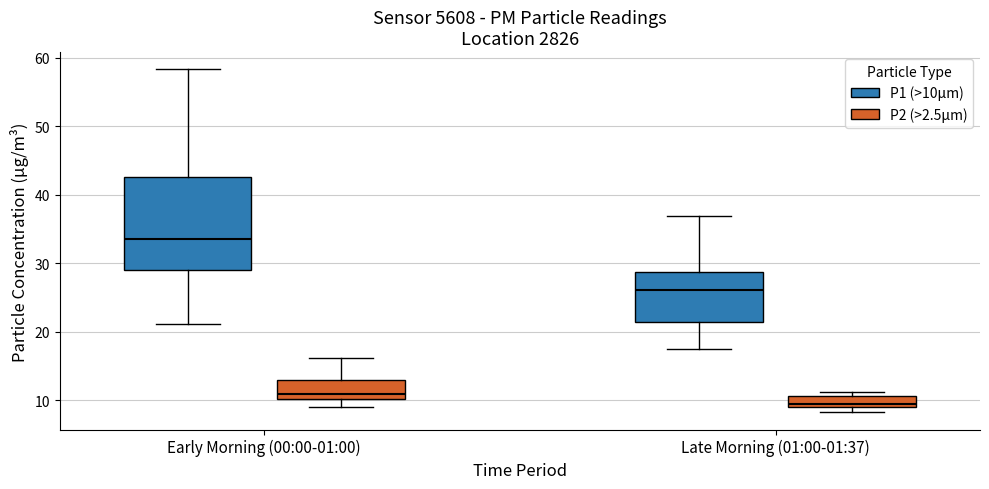

Which box has the highest median line?

Early Morning (00:00-01:00) (P1 (>10μm))